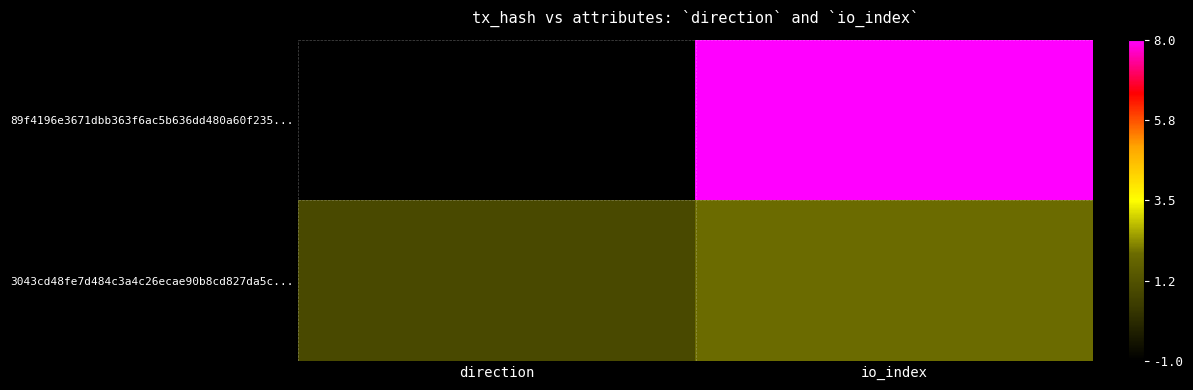

At which category is the sum across all series the highest?

io_index